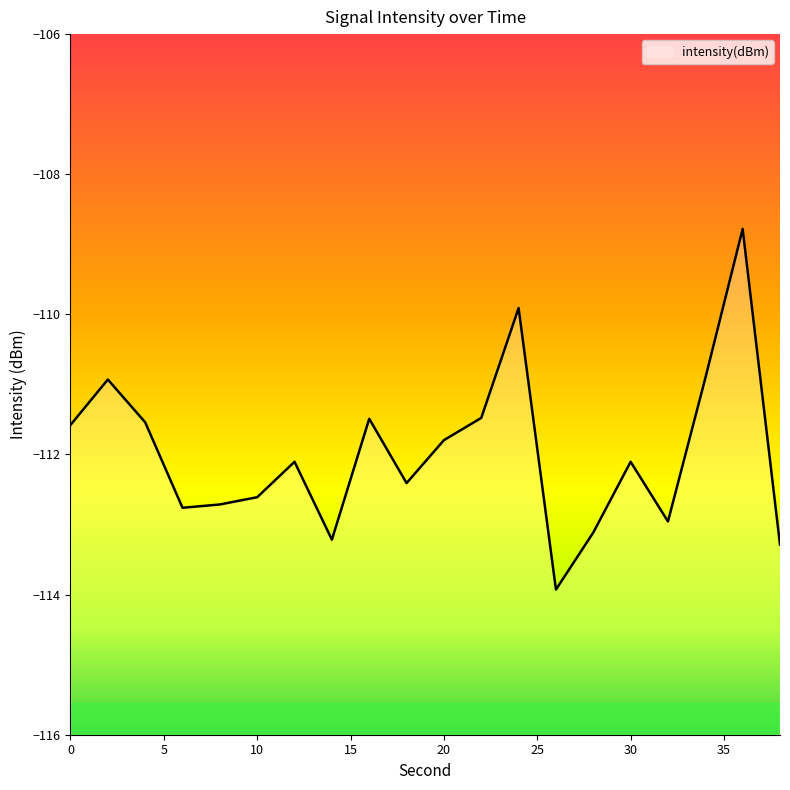

List the labels in order of value, largest first.

36, 24, 34, 2, 22, 16, 4, 0, 20, 12, 30, 18, 10, 8, 6, 32, 28, 14, 38, 26